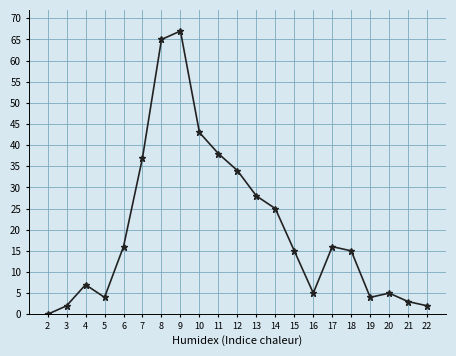

How many lines are shown in the chart?

1